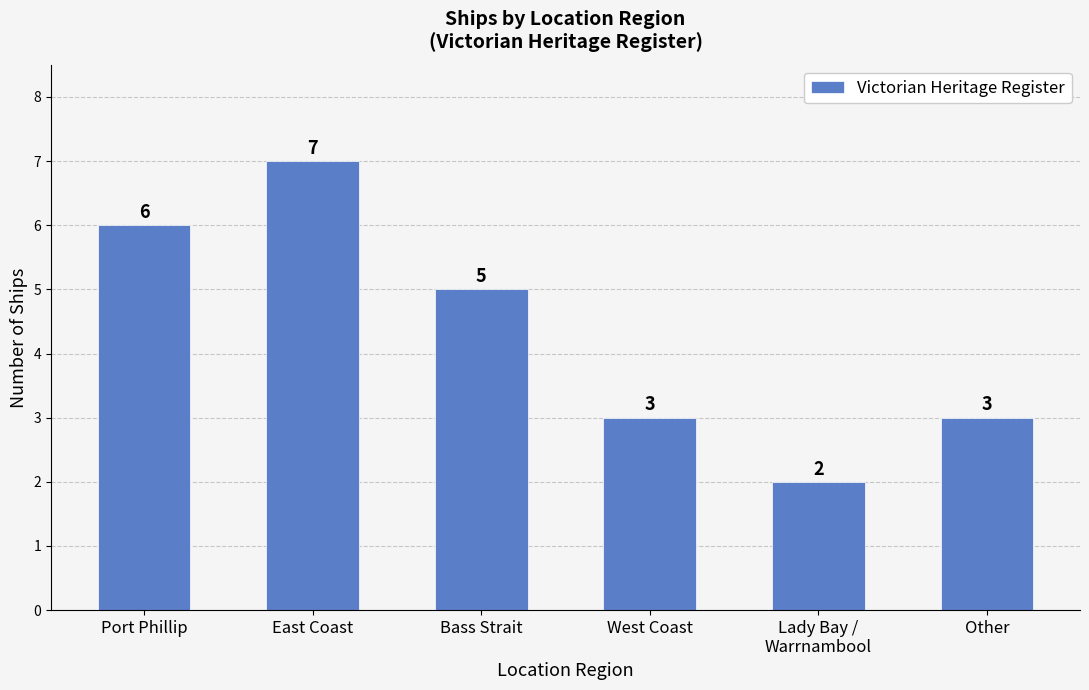

Between Lady Bay /
Warrnambool and Other, which is larger?

Other